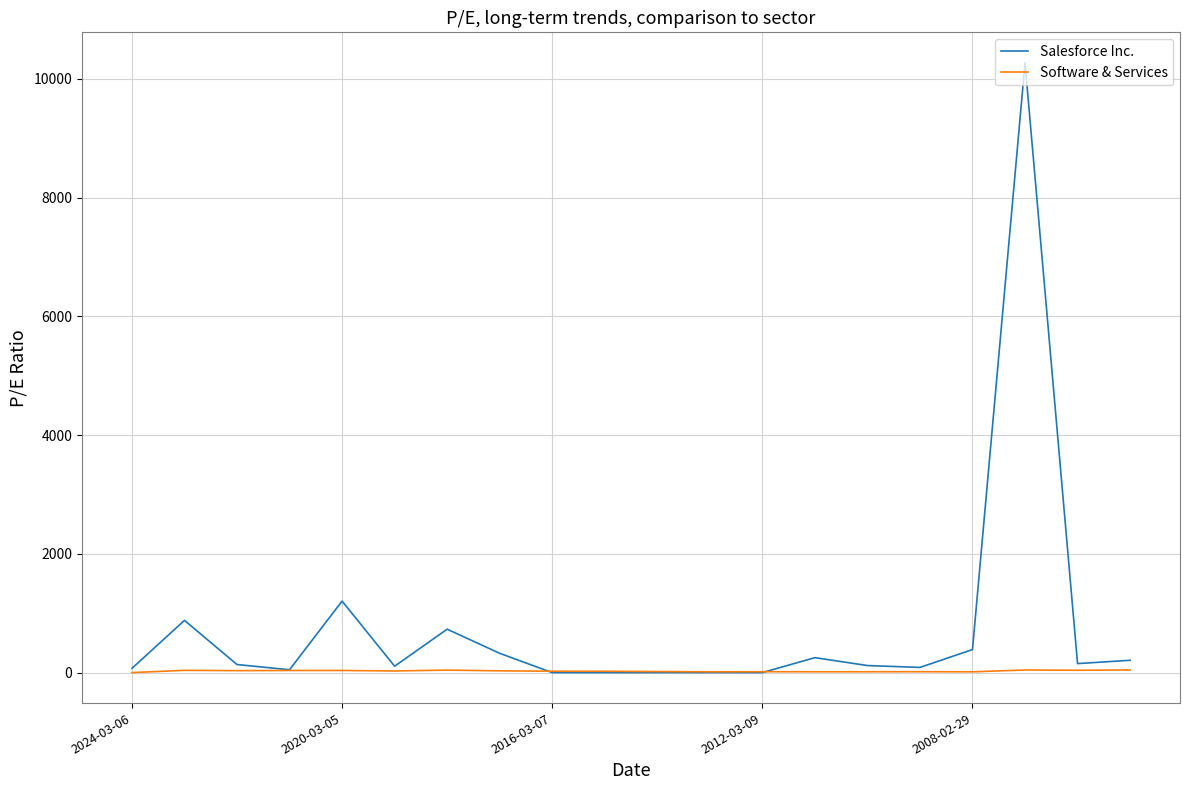

Which series ends up on top after the final intersection of Software & Services and Salesforce Inc.?

Salesforce Inc.